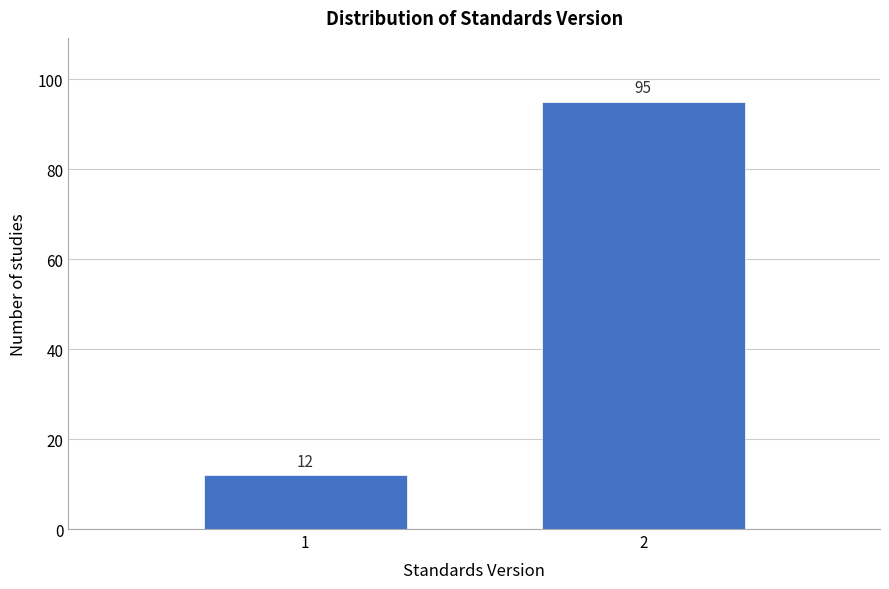

Reading left to right, transcribe all the data shown in this chart.

12	95